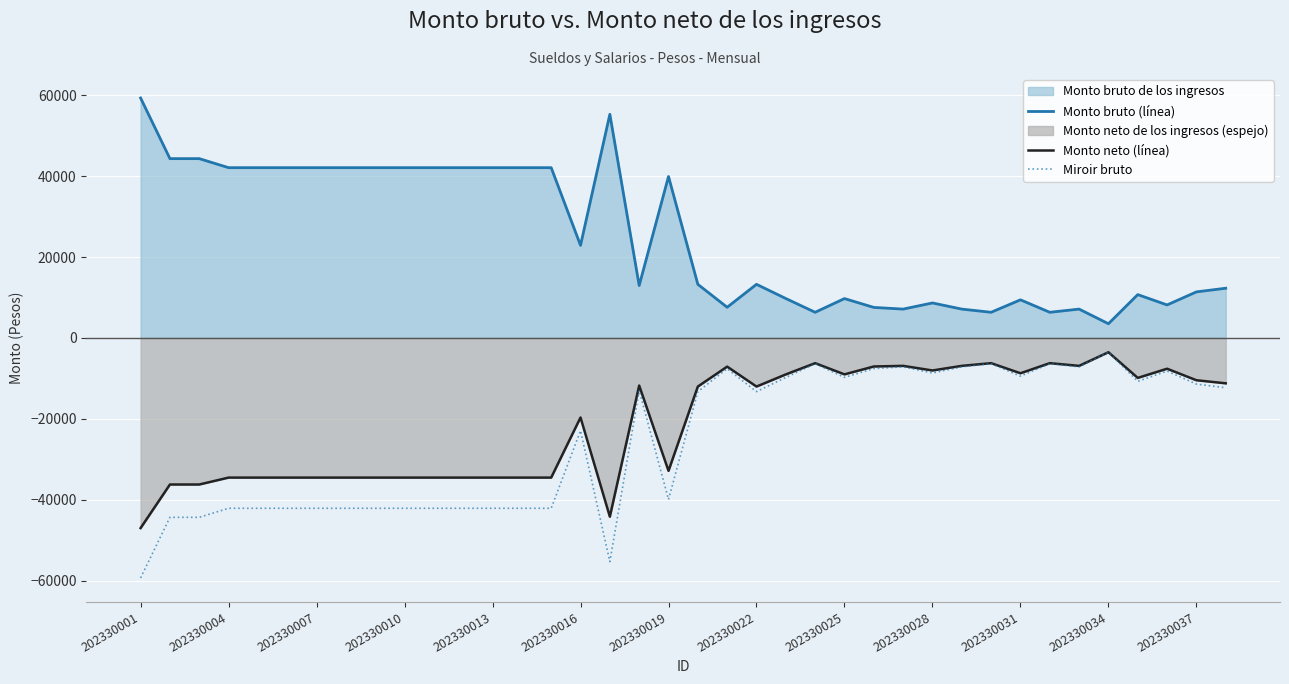

What is the spread (max minus min) of values at 202330004?

84148.5